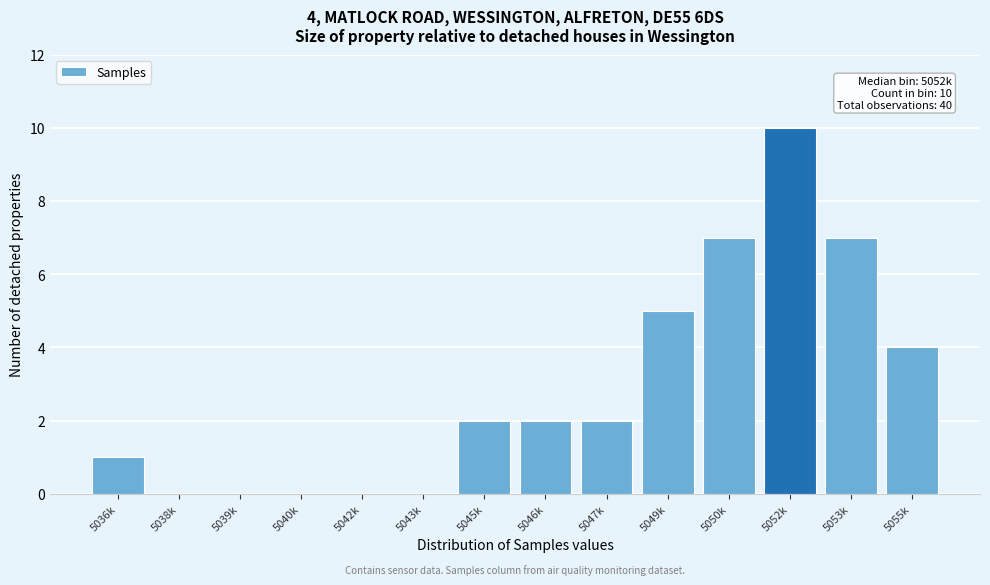

Reading left to right, list all the values displayed in this chart.

5036k=1	5038k=0	5039k=0	5040k=0	5042k=0	5043k=0	5045k=2	5046k=2	5047k=2	5049k=5	5050k=7	5052k=10	5053k=7	5055k=4